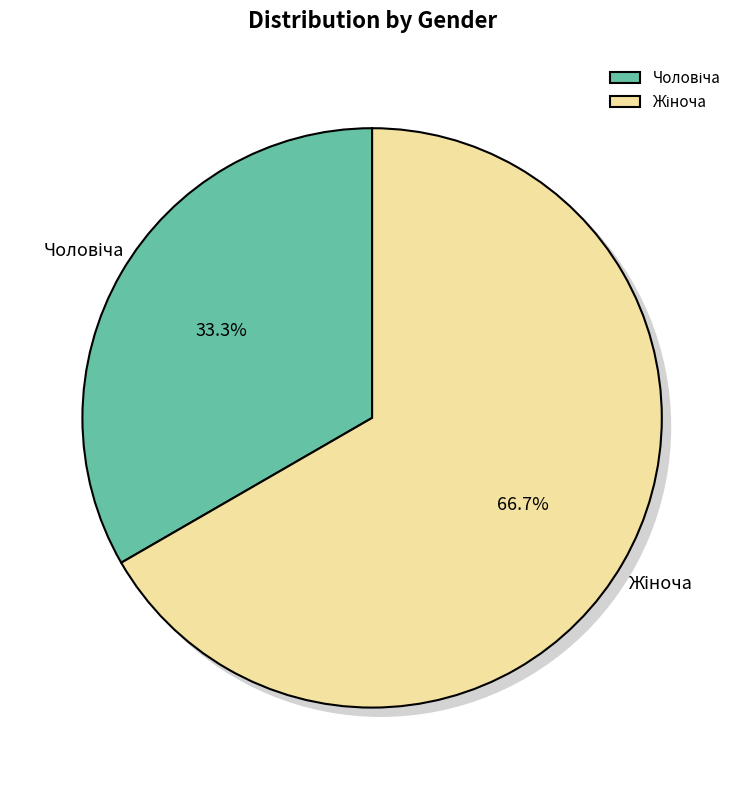

Does Чоловіча account for over 50% of the chart?

No